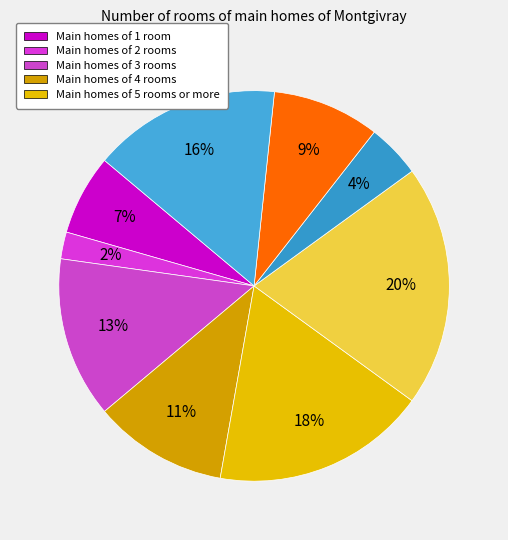

How many segments does this pie chart have?

9